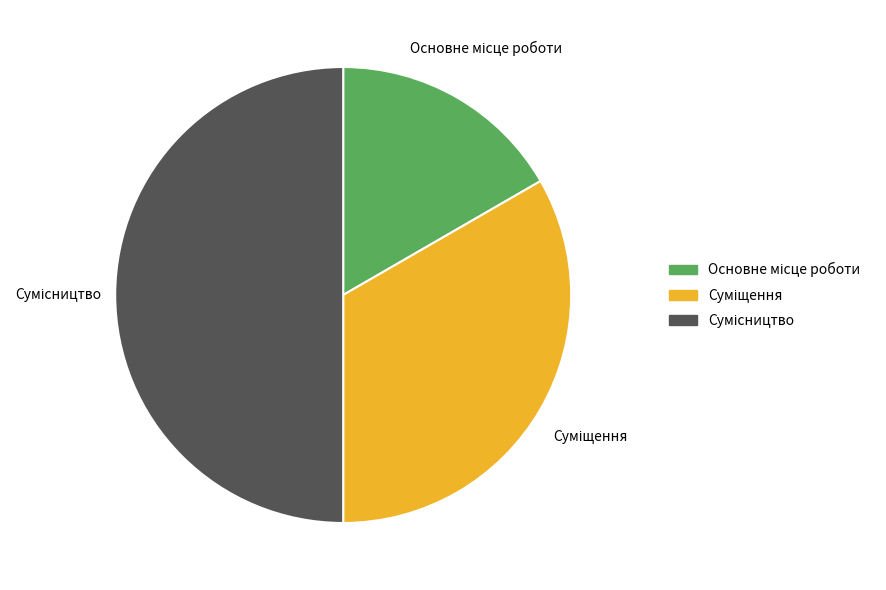

Does any single category account for the majority?

No